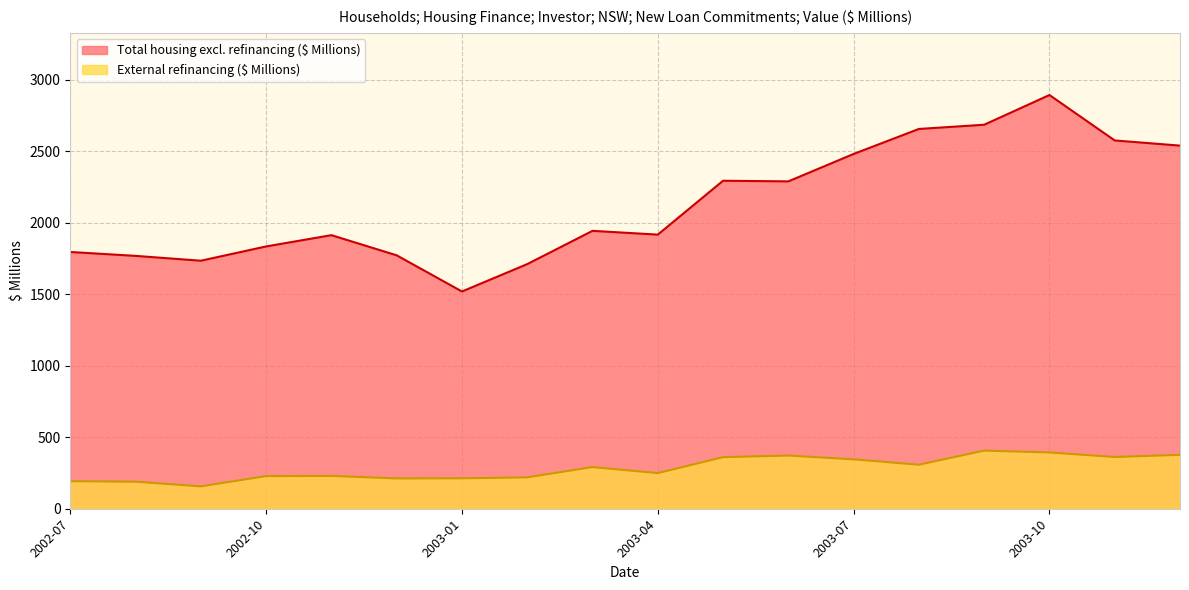

What is the label of the 7th point from the right?

2003-06